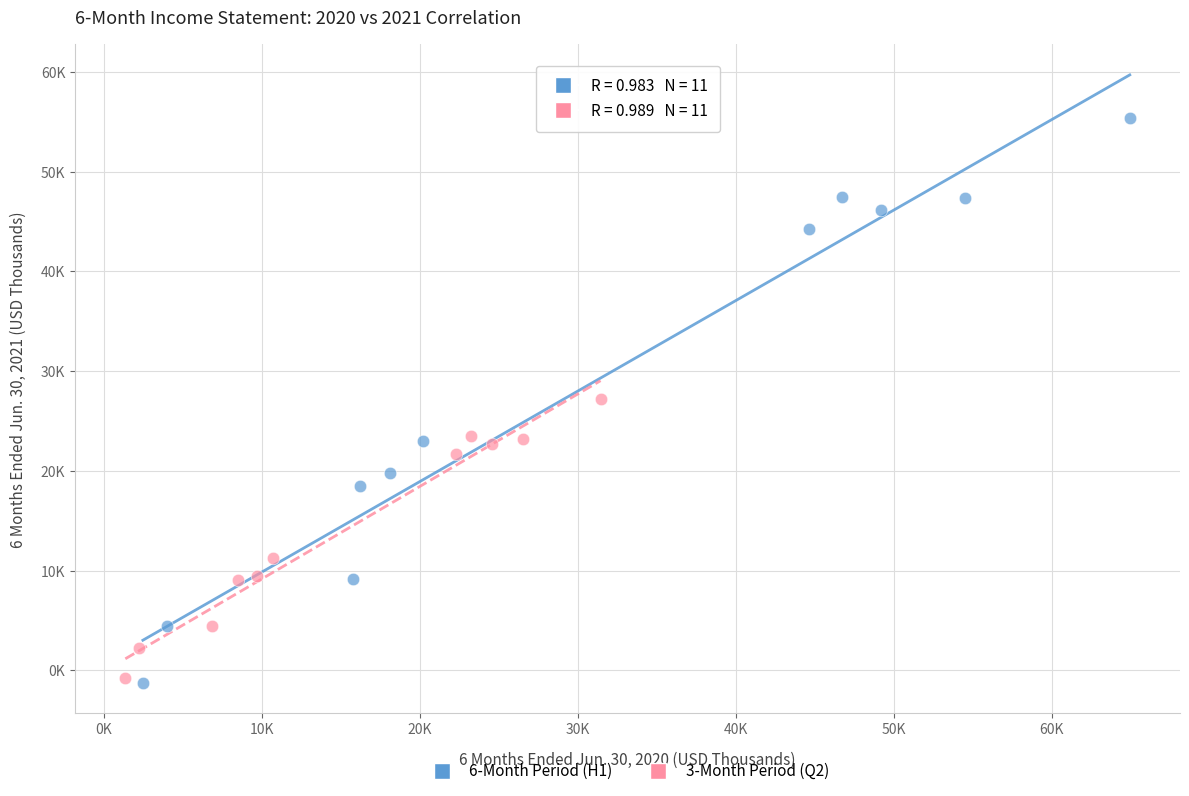

What are all the series names shown in the legend?

6-Month Period (H1), 3-Month Period (Q2)